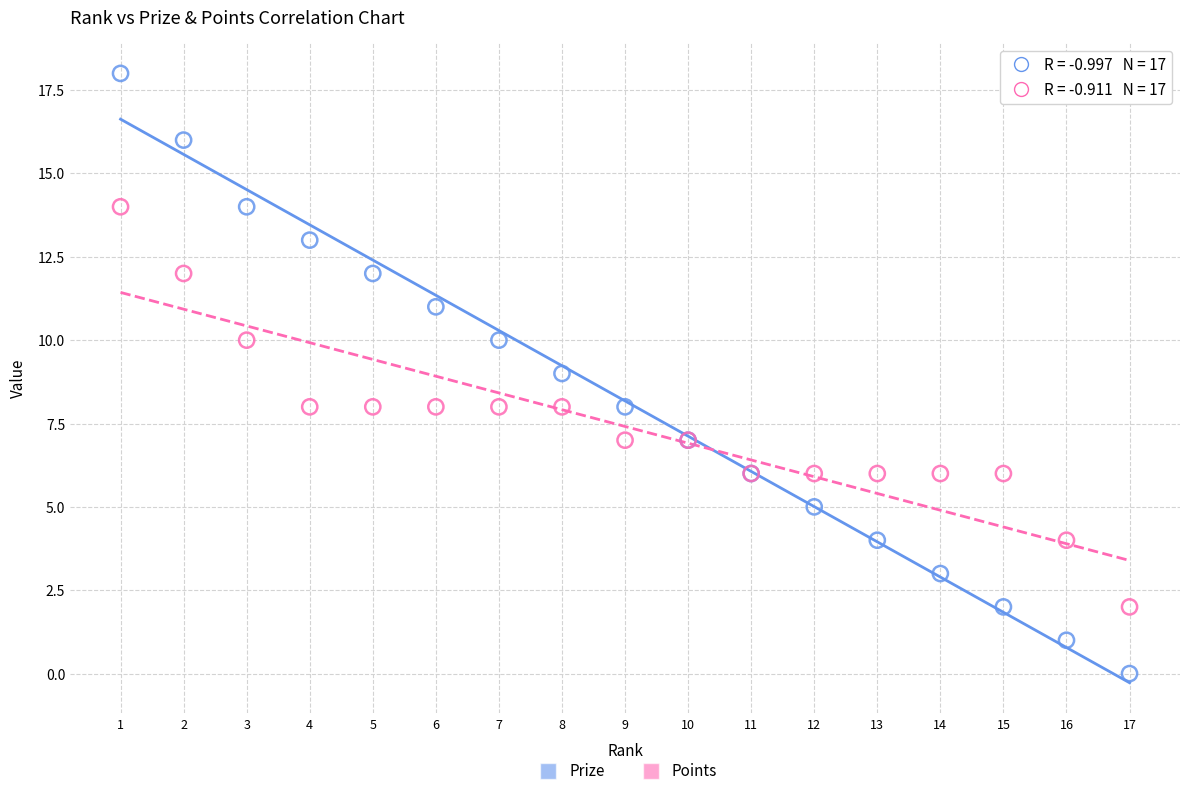

Which series contains the lowest Y value?

Prize